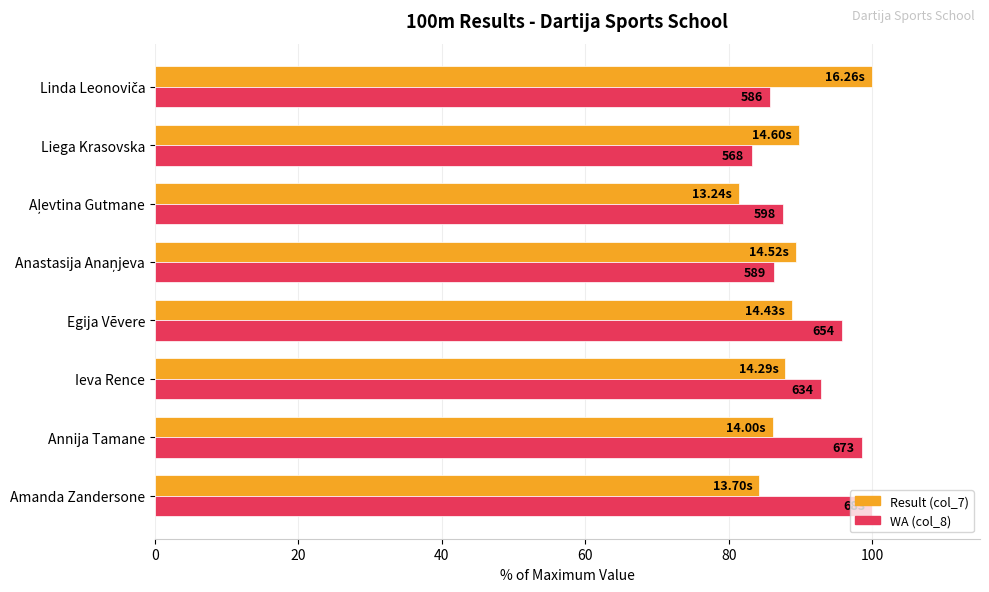

What is the smallest value displayed?

81.4